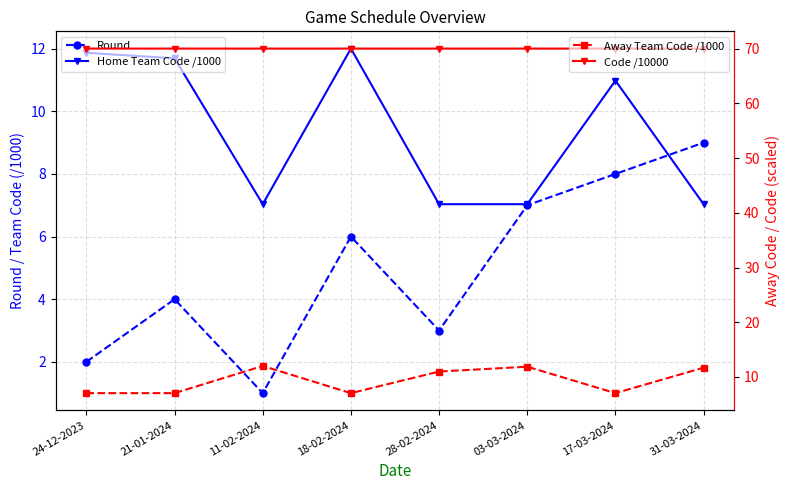

What is the total value across all series at 11-02-2024?

90.1